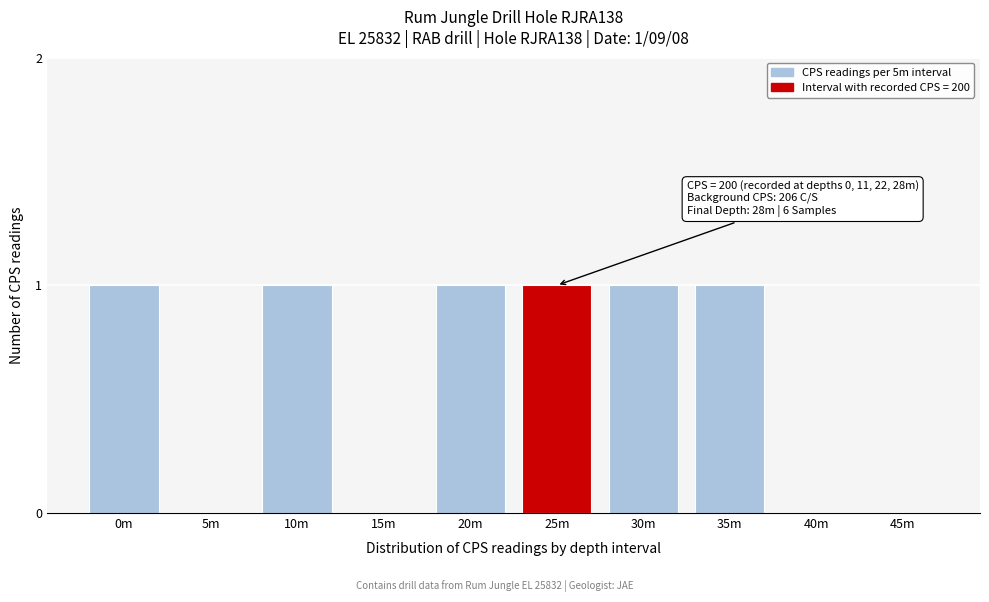

Reading right to left, what are all the values shown in this chart?

45m=0	40m=0	35m=1	30m=1	25m=1	20m=1	15m=0	10m=1	5m=0	0m=1